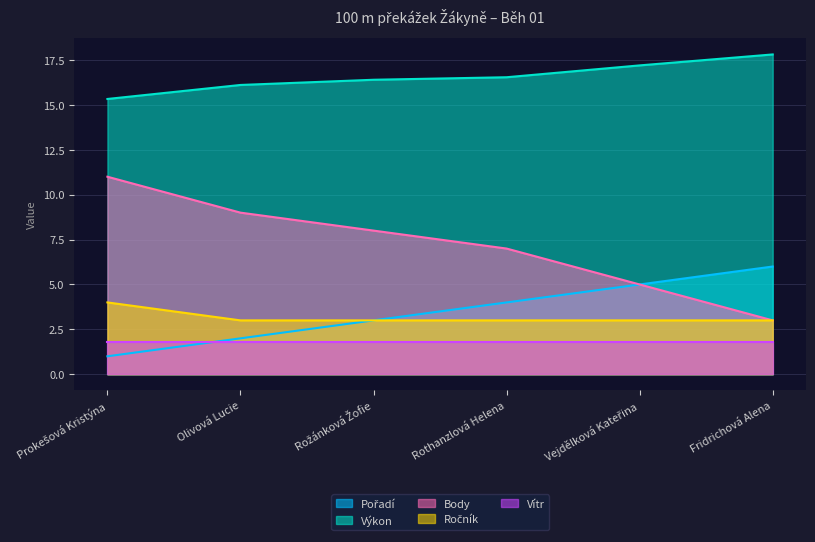

True or false: Pořadí and Ročník intersect in this chart.

False